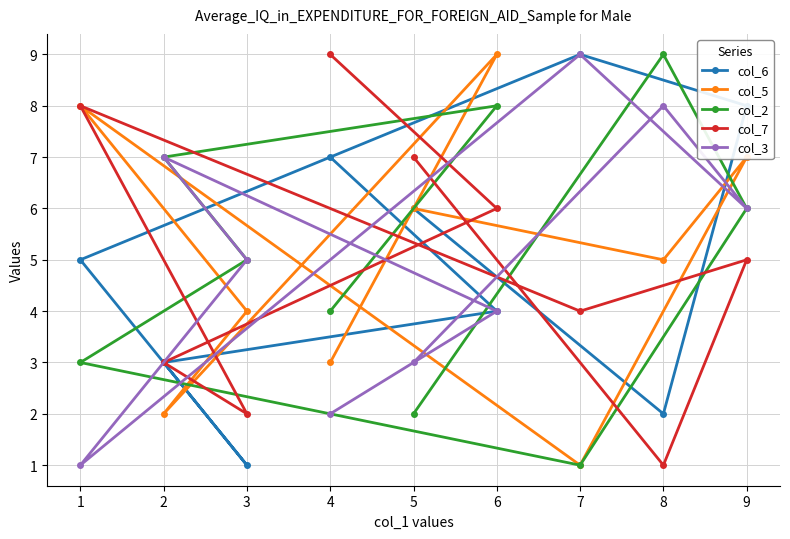

How many interior local valleys does the col_3 series have?

2